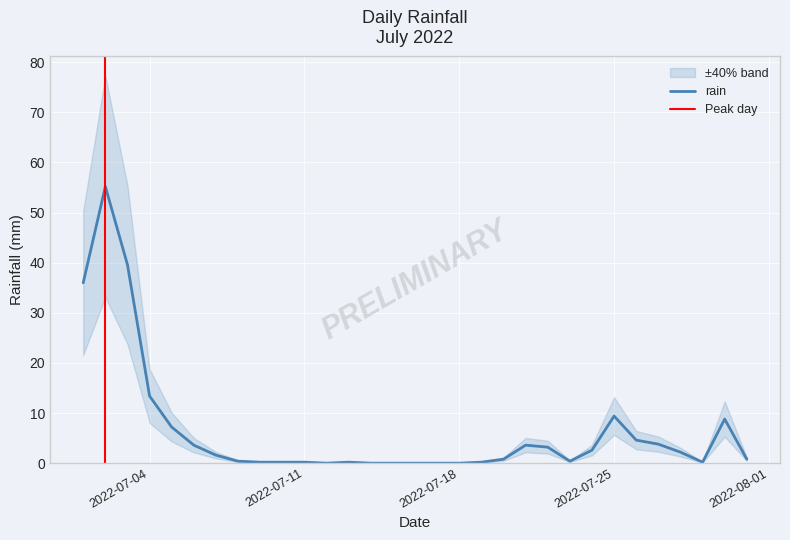

The chart shows a value of 2.2 at 2022-07-28. True or false?

True